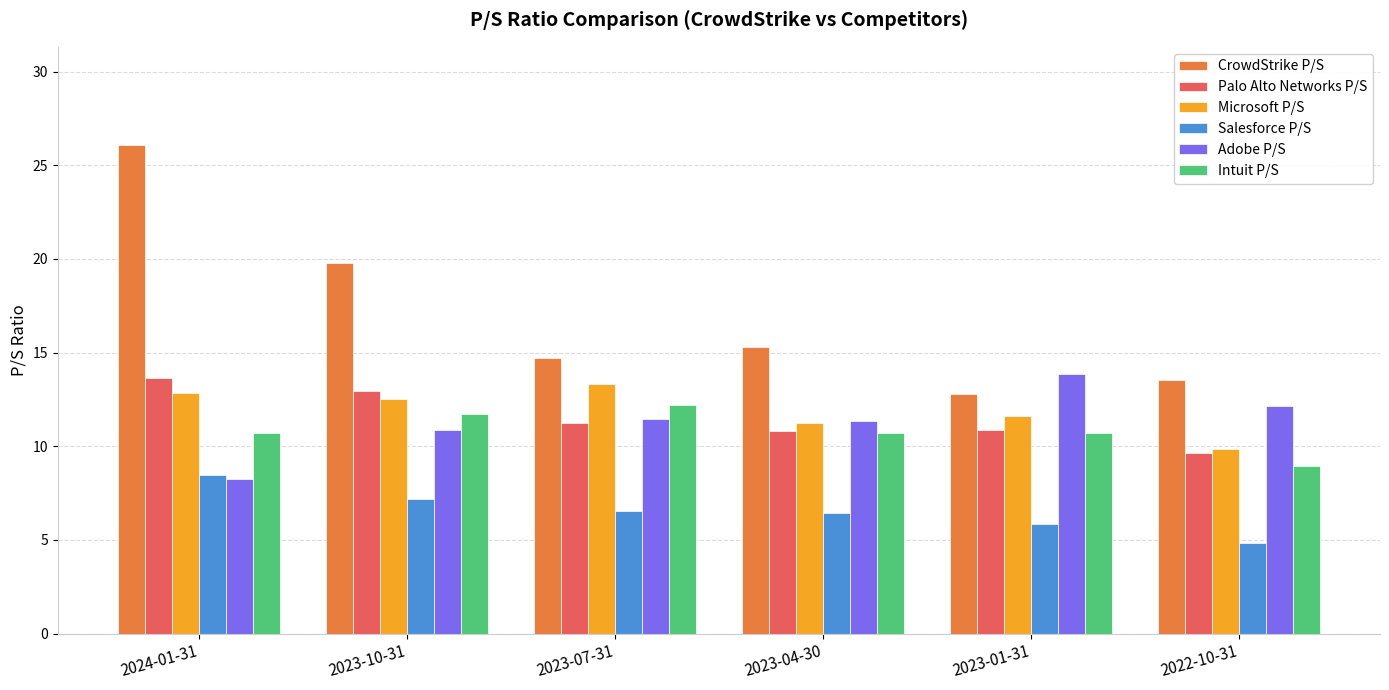

The Salesforce P/S series shows 4.0 at 2023-01-31. True or false?

False